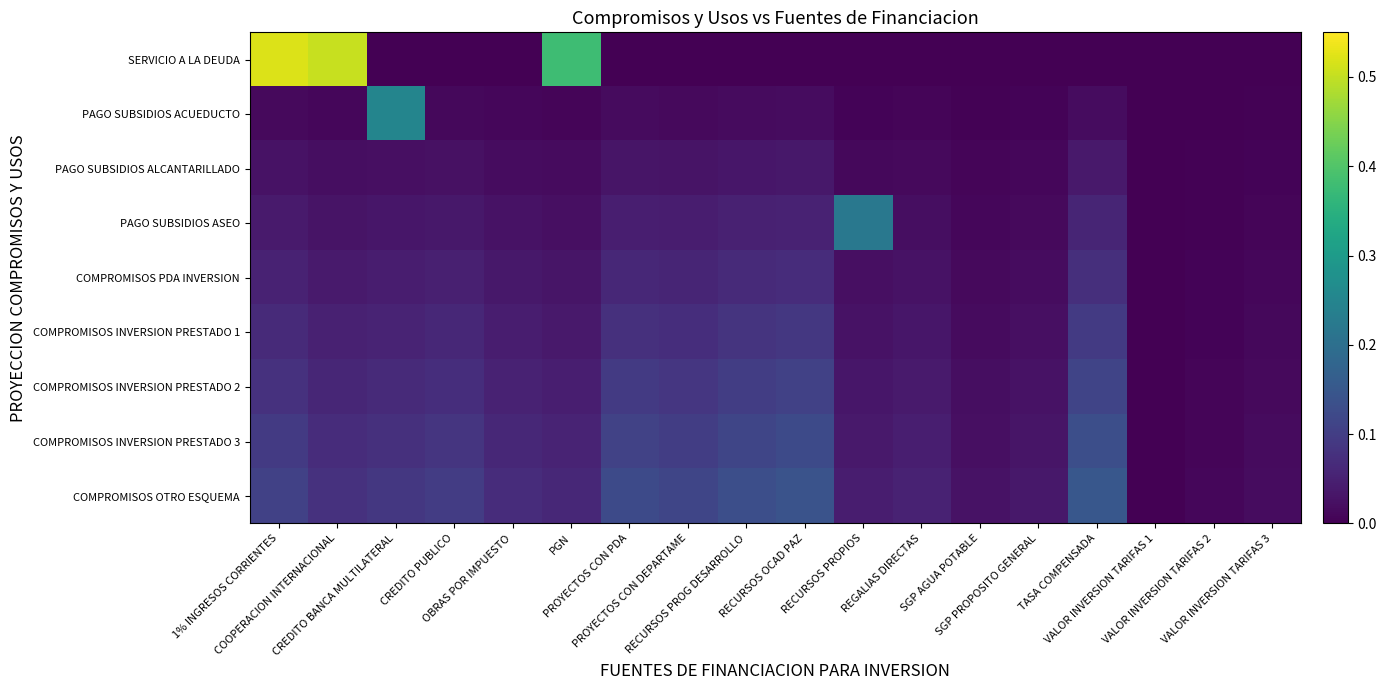

How many series are shown in this chart?

9